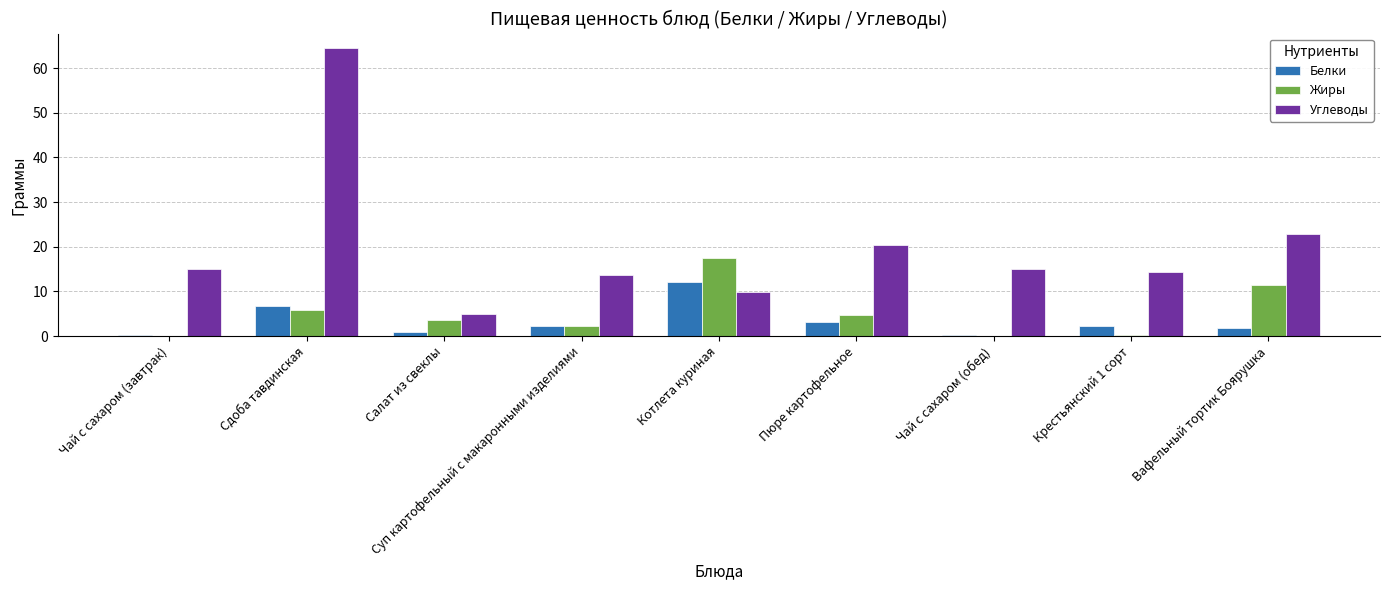

Is it true that Белки equals 11.2 at Сдоба тавдинская?

False